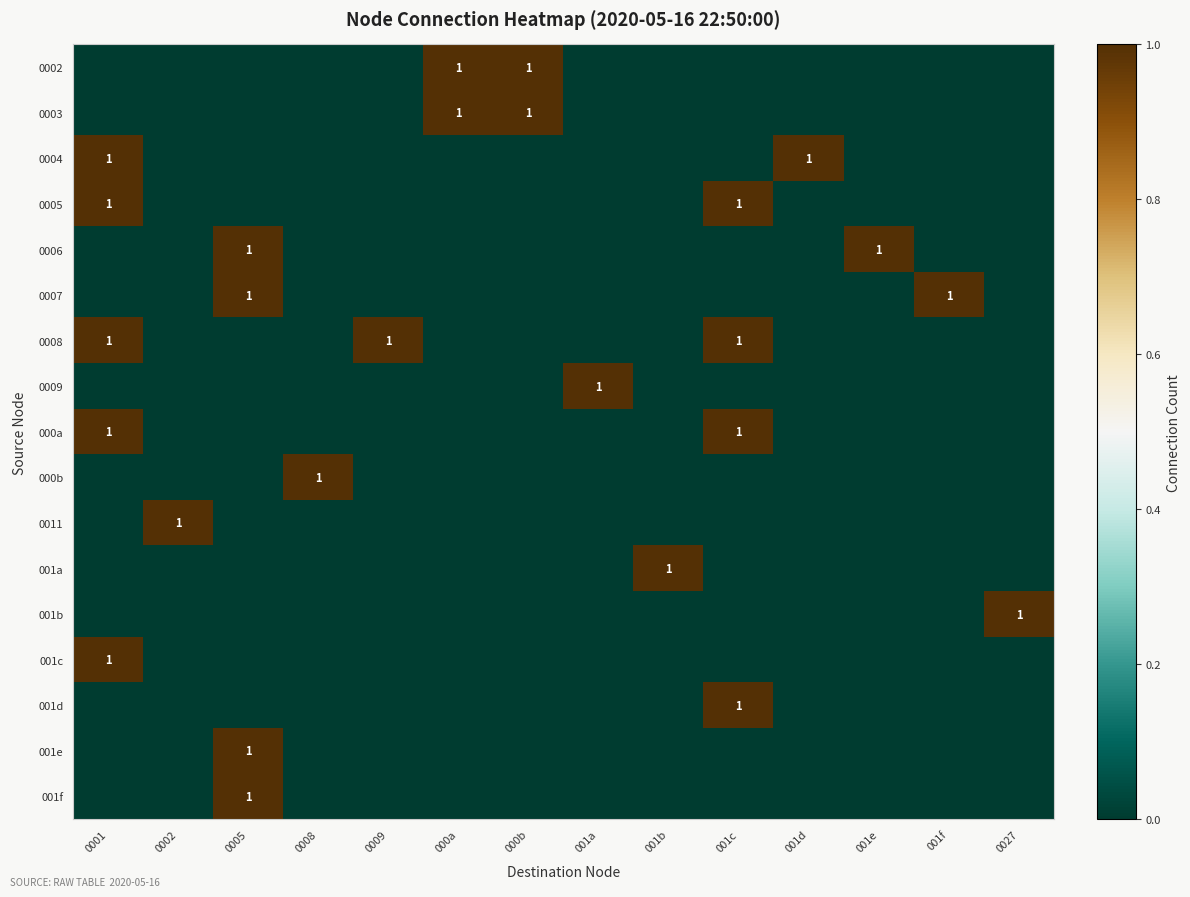

What is the total value across all series at 000b?

2